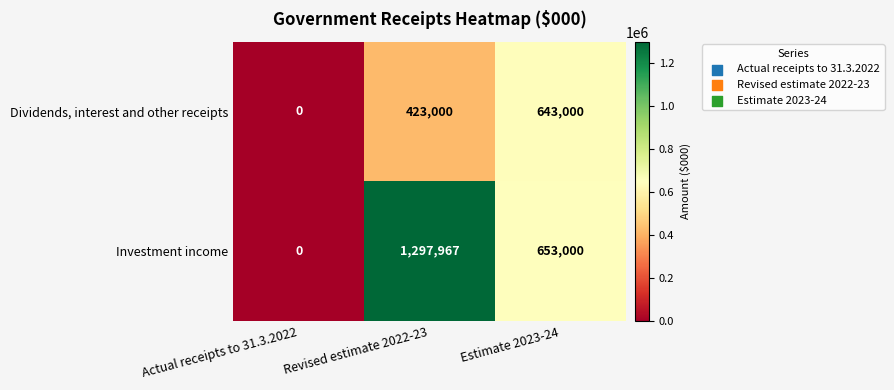

Which series has the largest total across all categories?

Investment income